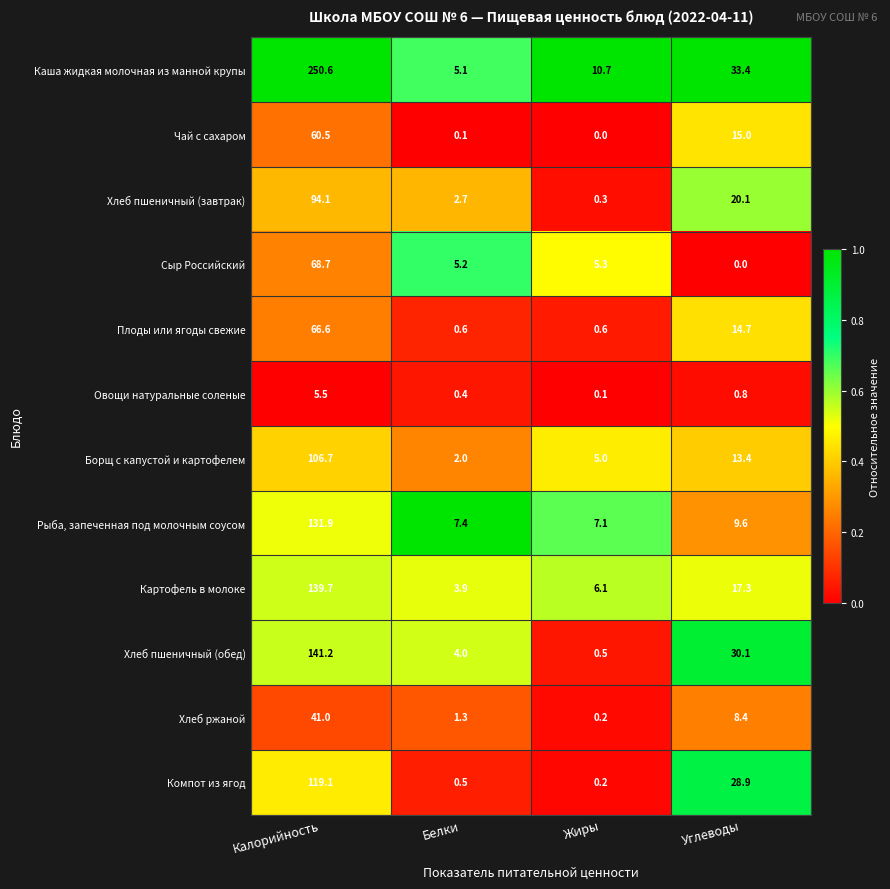

What value does the Плоды или ягоды свежие series have at Белки?

0.6